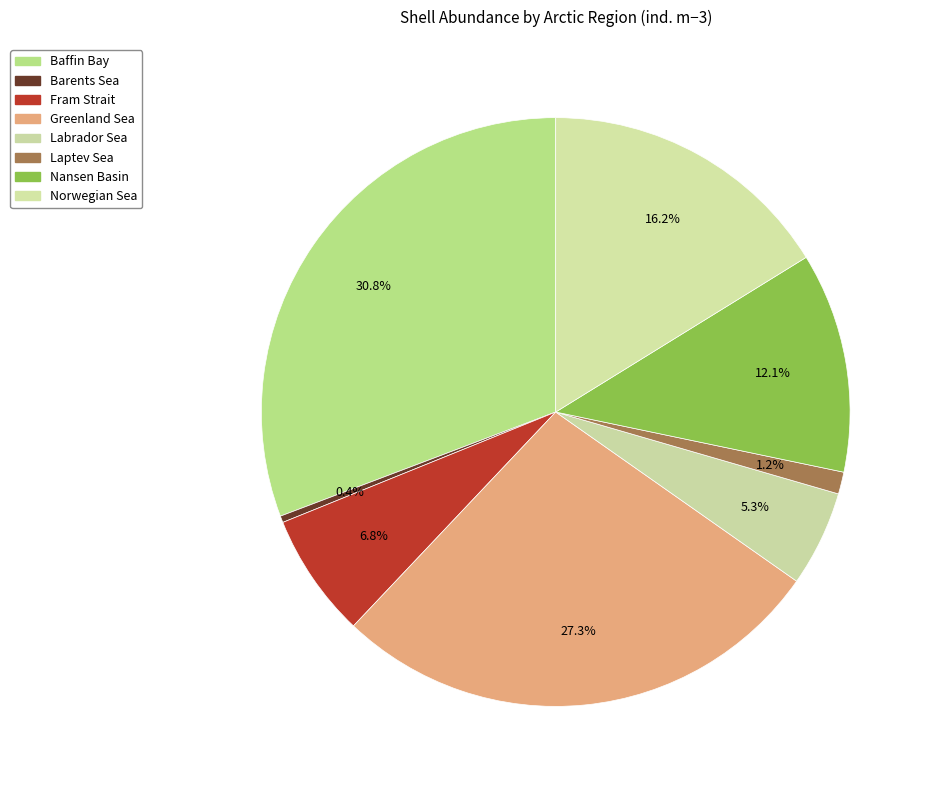

Which category has the biggest portion of the pie?

Baffin Bay